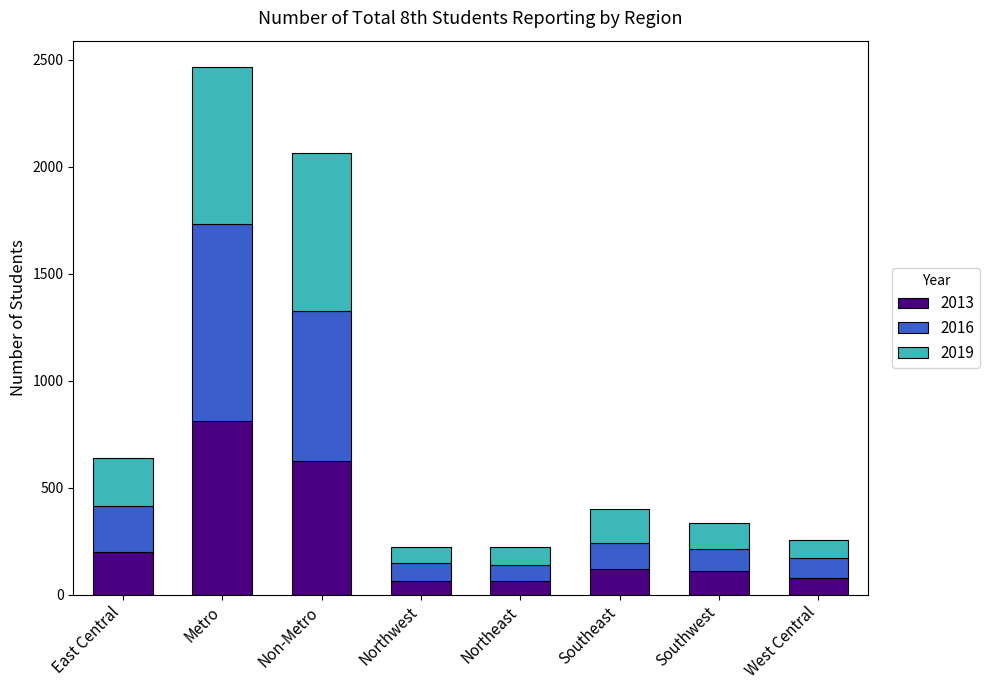

The value of 2013 at East Central is 310. True or false?

False